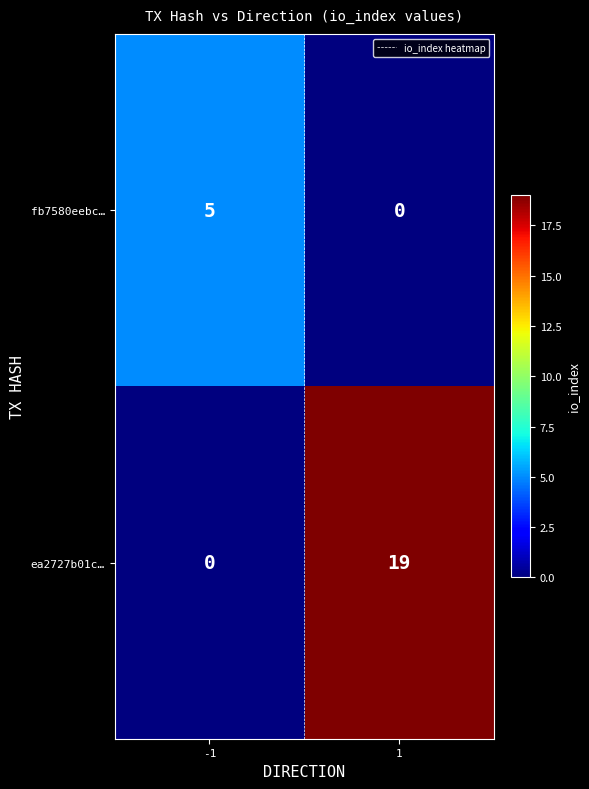

The ea2727b01c… series shows 26 at 1. True or false?

False